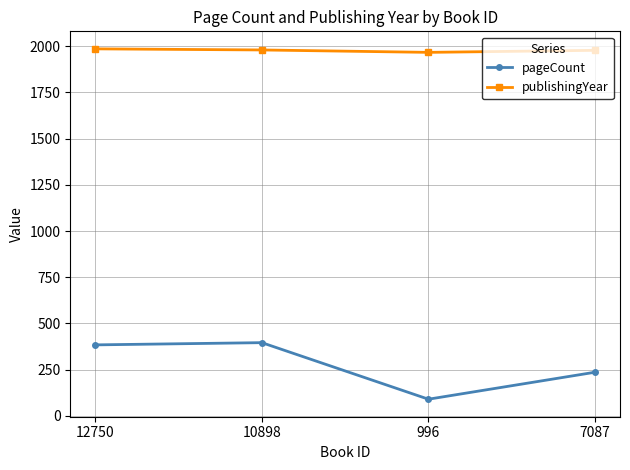

What is the value of the pageCount point at the 4th from the left?

236